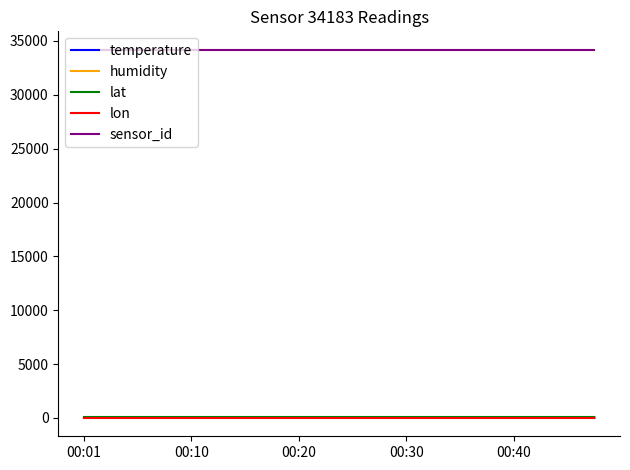

Is this an area chart (filled region under the line)?

No